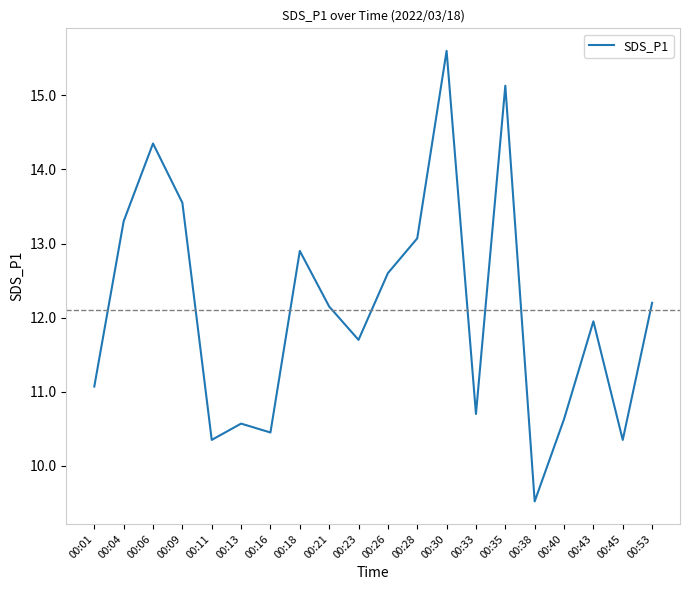

True or false: the data shows 3.3 at 00:11.

False